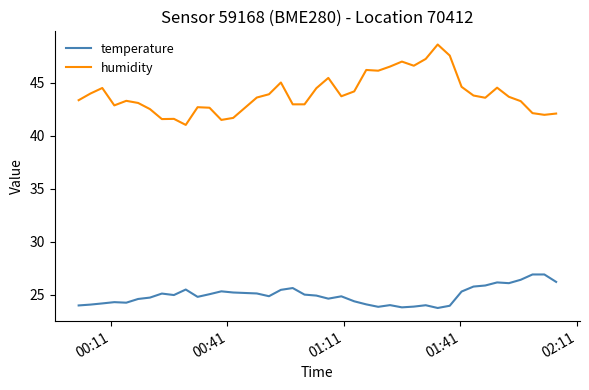

What is the difference between the maximum and minimum values in the temperature series?

3.2